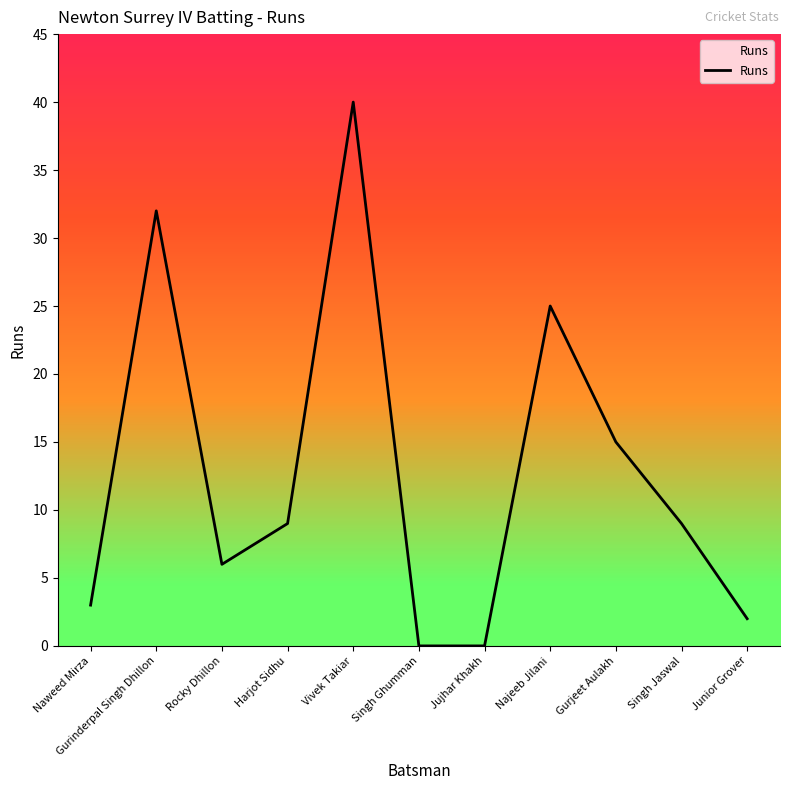

What is the difference between the values at Singh Jaswal and Rocky Dhillon?

3